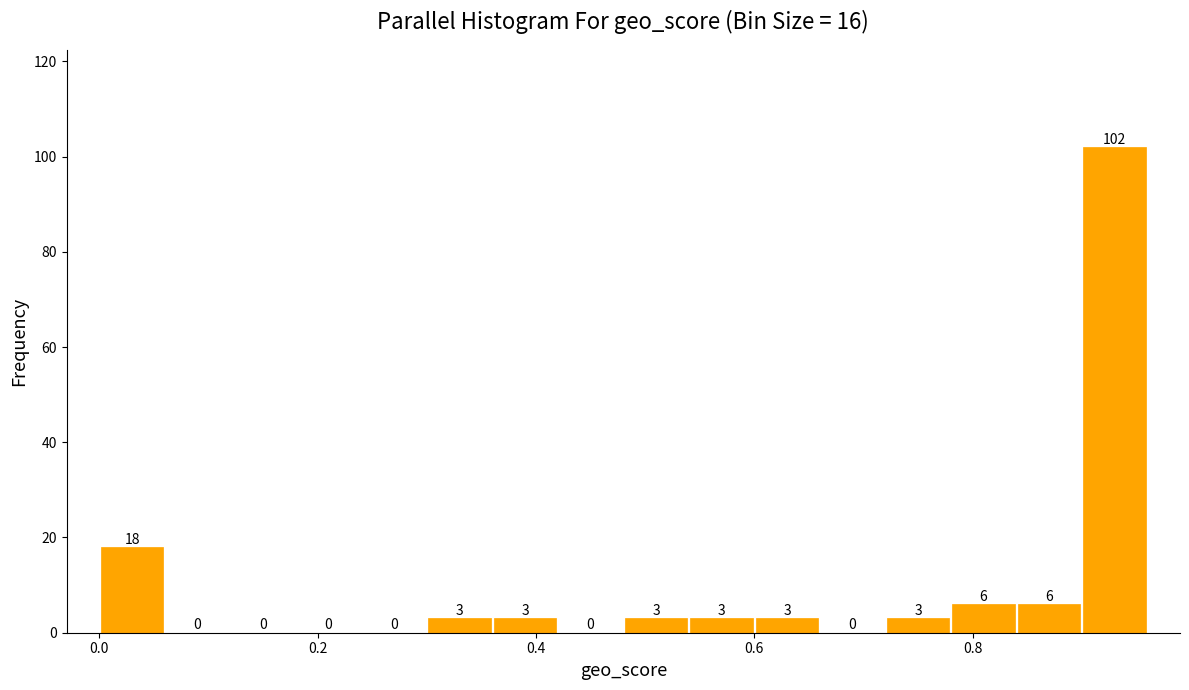

Around what value on the x-axis is the tallest bar? Give the approximate position of its centre, as read against the axis.

0.94